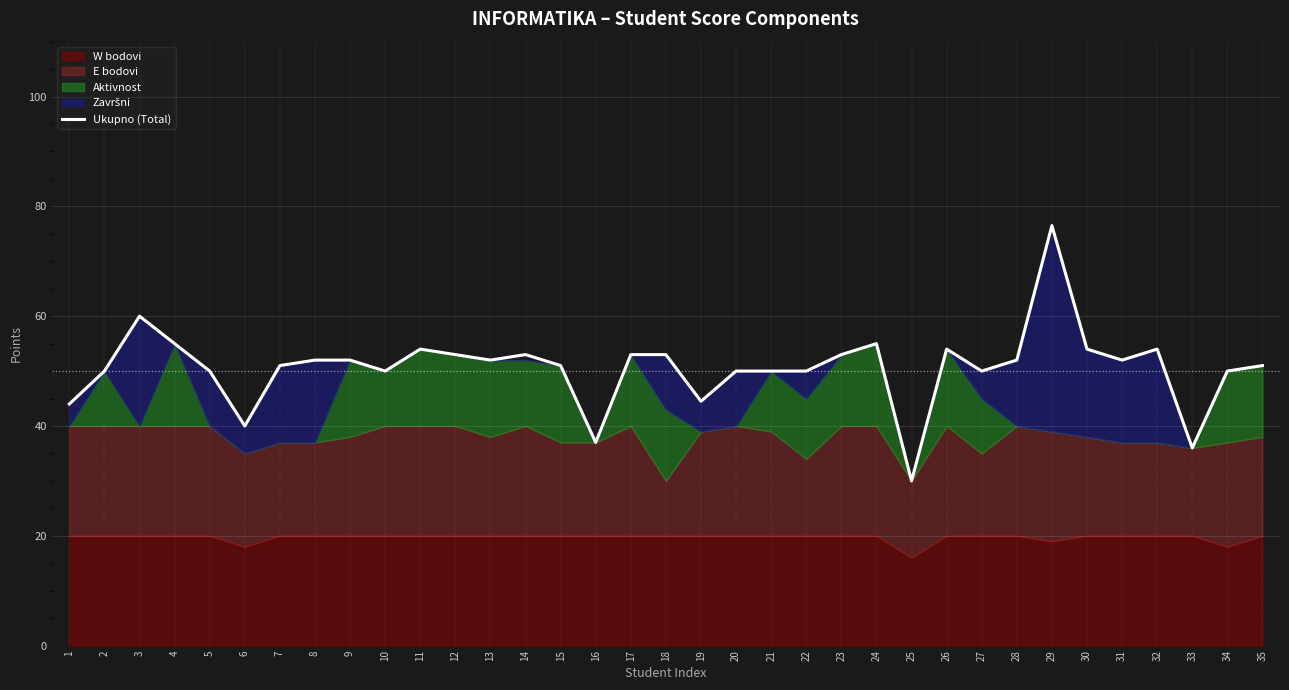

List the labels in order of value, largest first.

29, 3, 4, 24, 11, 26, 30, 32, 12, 14, 17, 18, 23, 8, 9, 13, 28, 31, 7, 15, 35, 2, 5, 10, 20, 21, 22, 27, 34, 19, 1, 6, 16, 33, 25